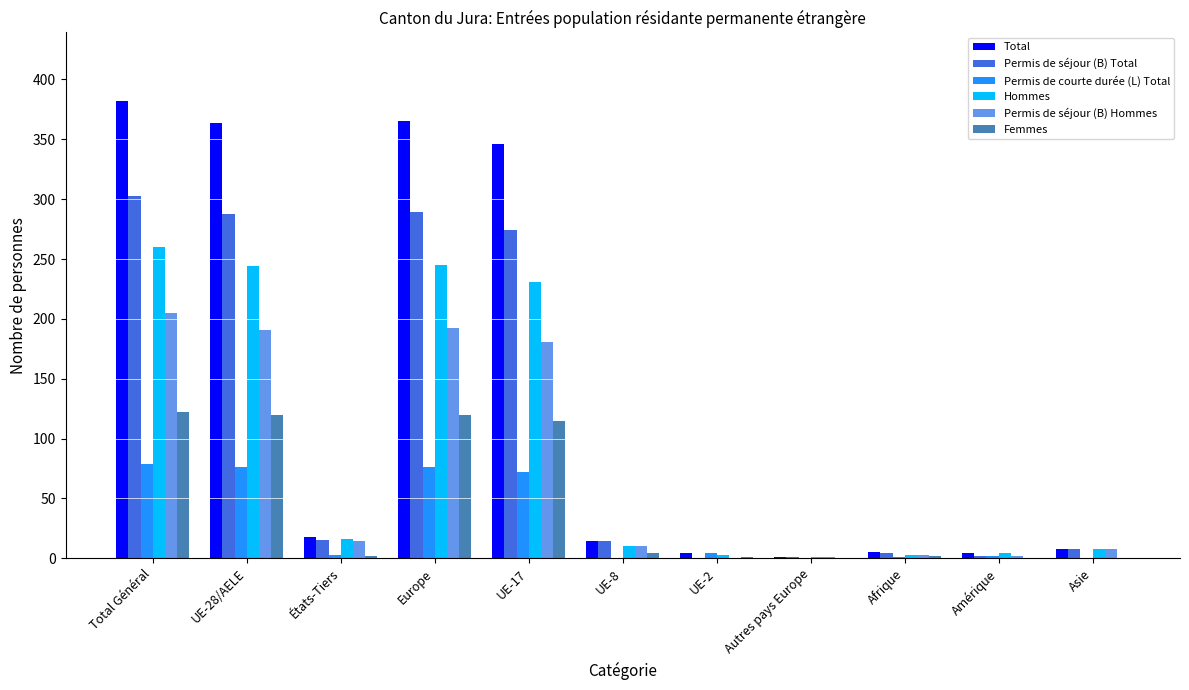

At which label does Total first exceed 14?

Total Général